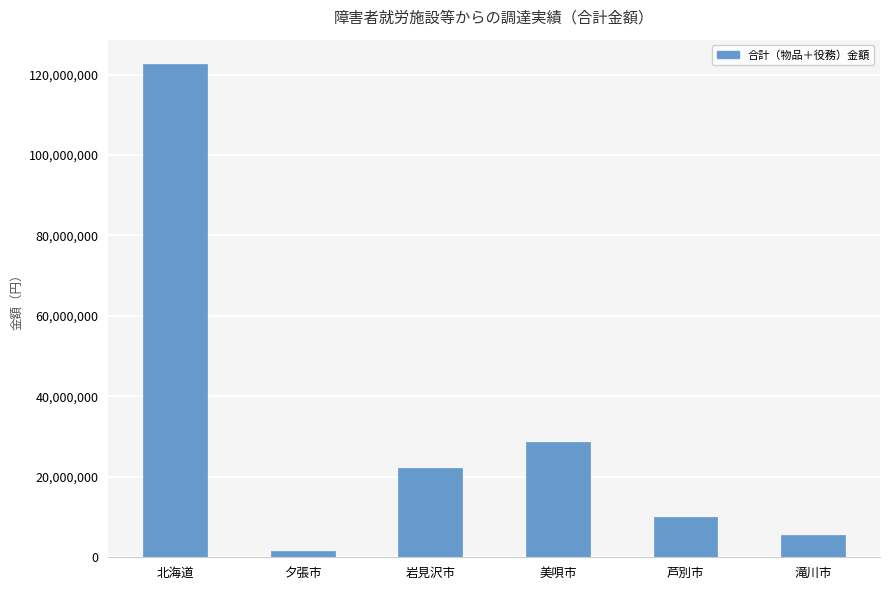

What is the change in value from 北海道 to 美唄市?

-93866174